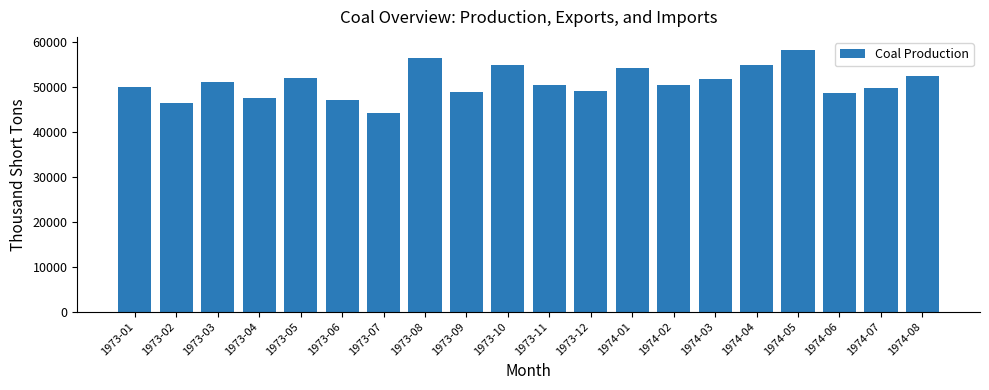

The chart shows a value of 48570 at 1974-06. True or false?

True